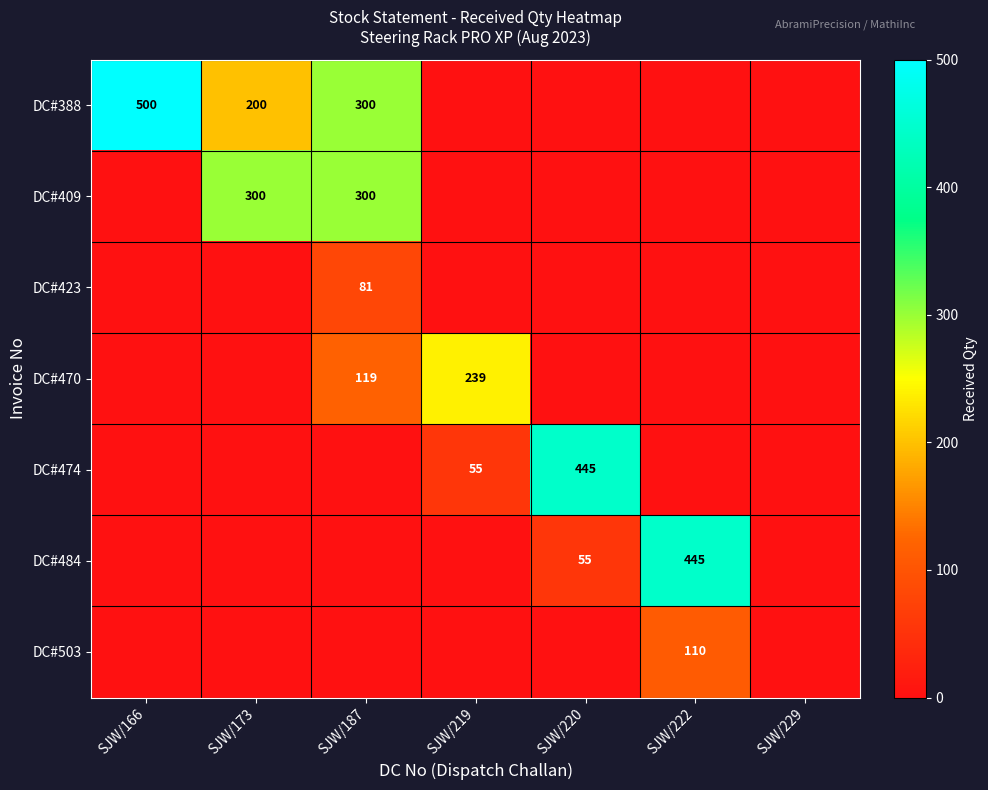

The DC#423 series shows 81 at SJW/187. True or false?

True